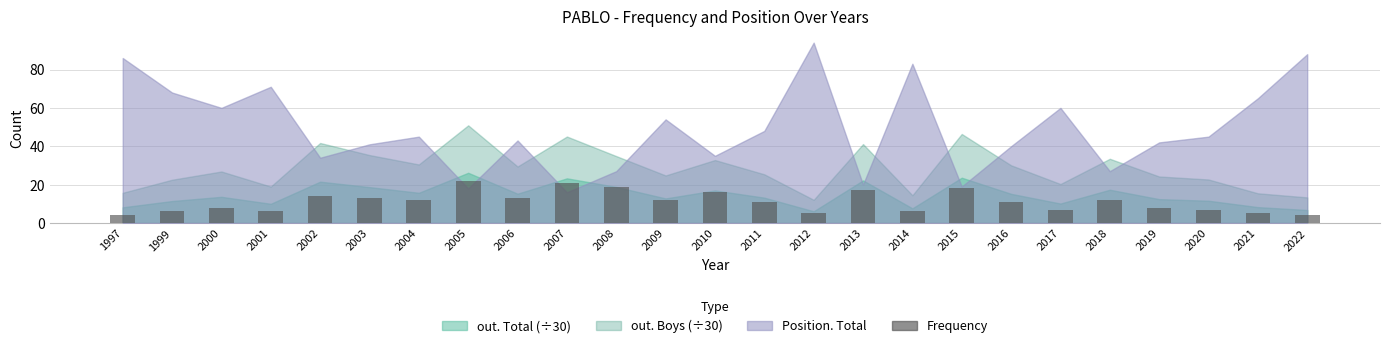

What is the sum of all values?

277